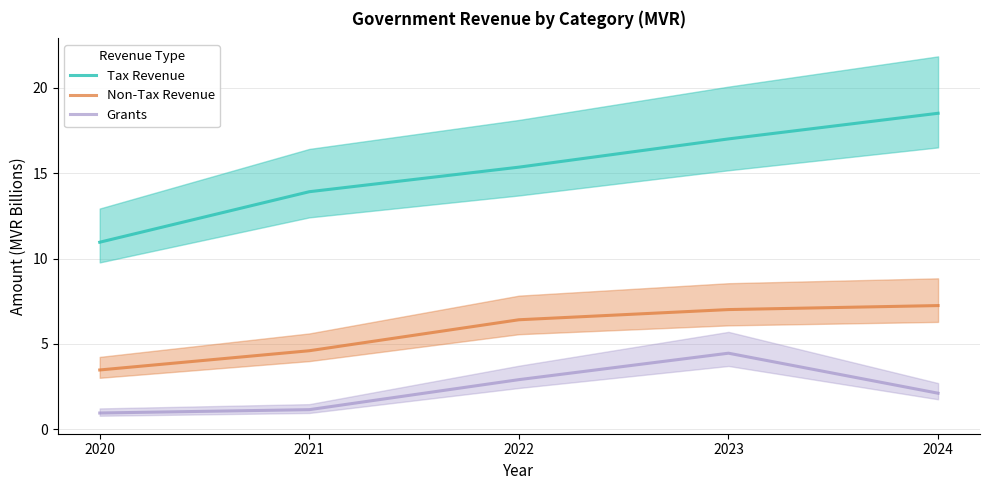

What is the difference between the second highest and minimum values in the Non-Tax Revenue series?

3.5